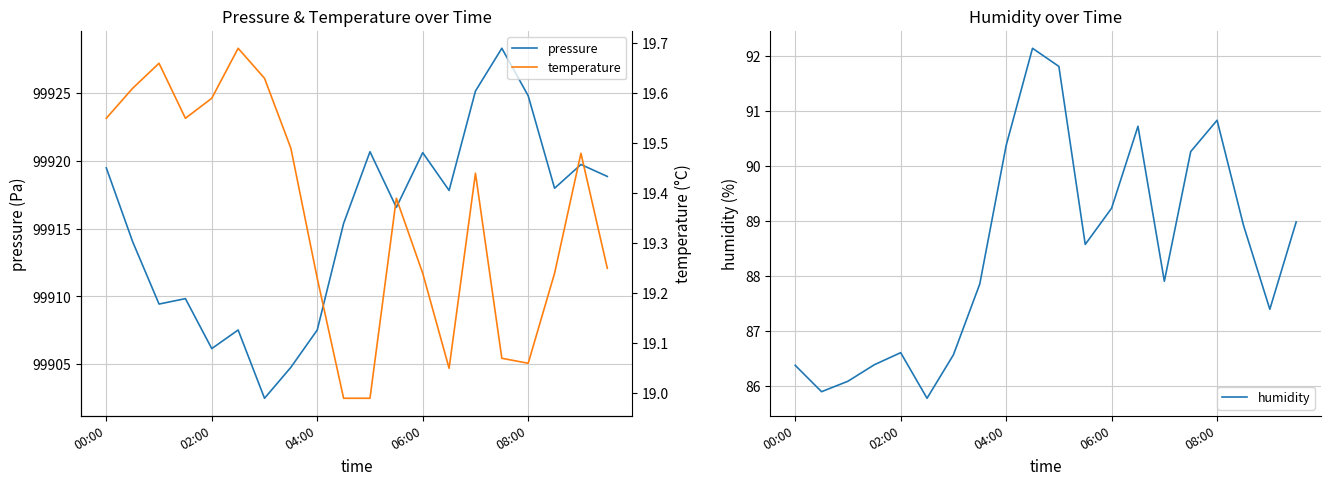

What are all the series names shown in the legend?

pressure, temperature, humidity